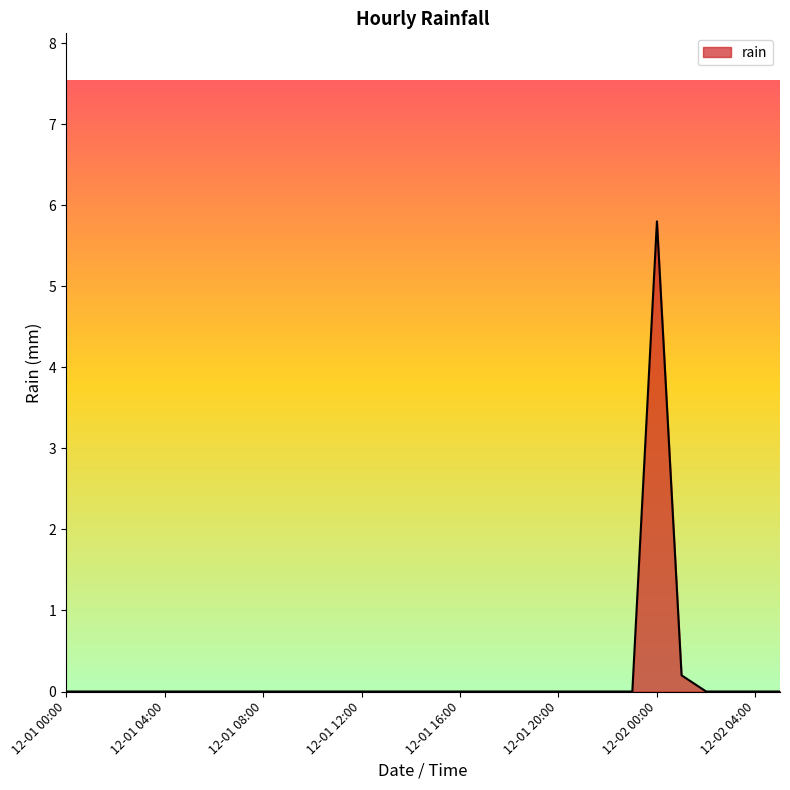

What is the greatest value displayed?

5.8